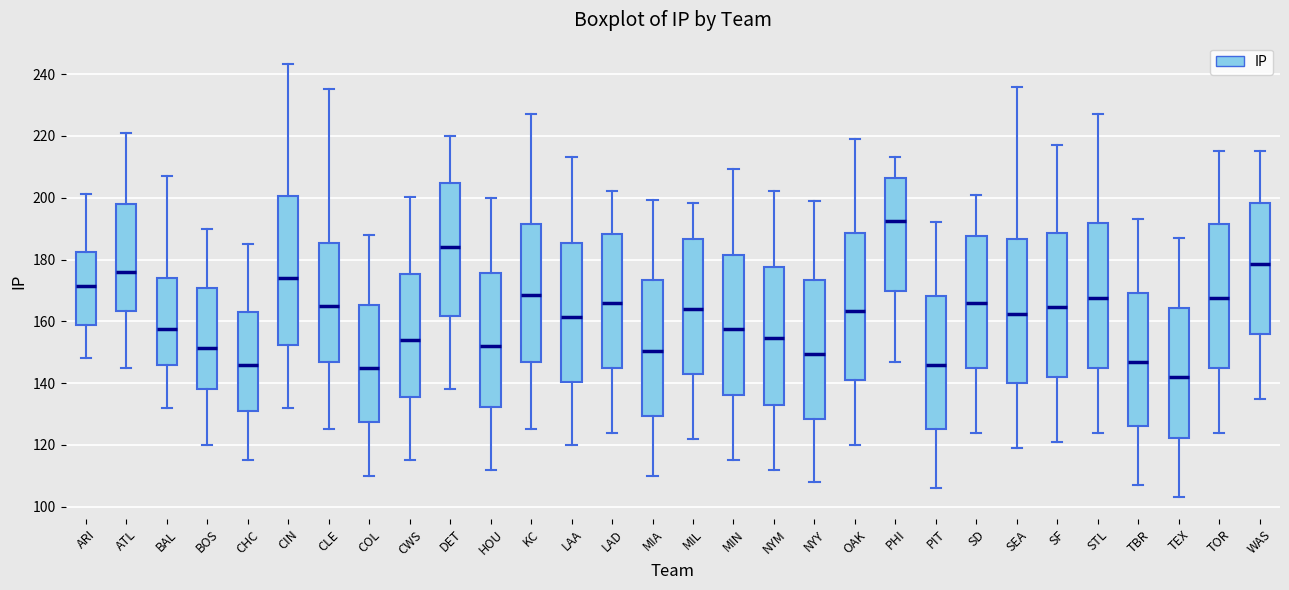

Where is the lower edge of the box for CLE on the y-axis? The values are not printed on the chart, so give them approximately, as read against the axis.

148